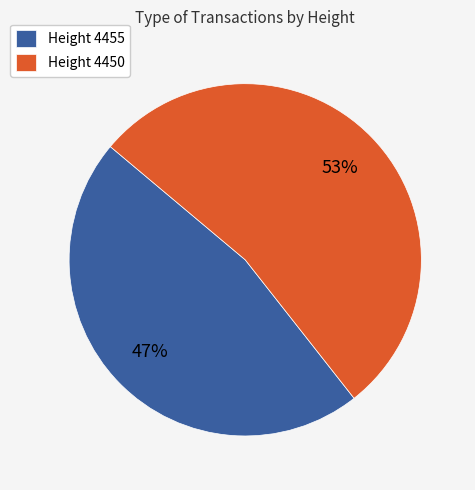

Approximately how many times larger is the value at Height 4455 compared to Height 4450?

0.9